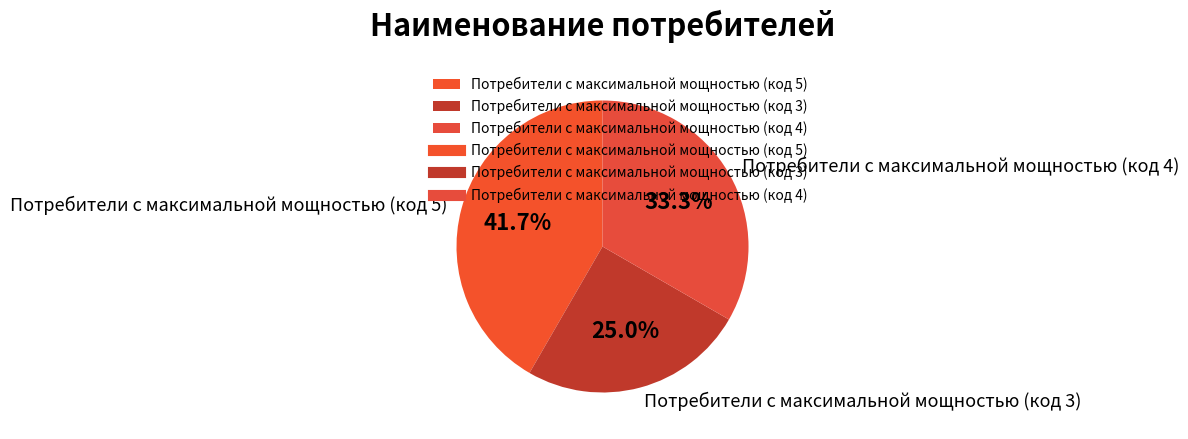

Which category has the biggest portion of the pie?

Потребители с максимальной мощностью (код 5)